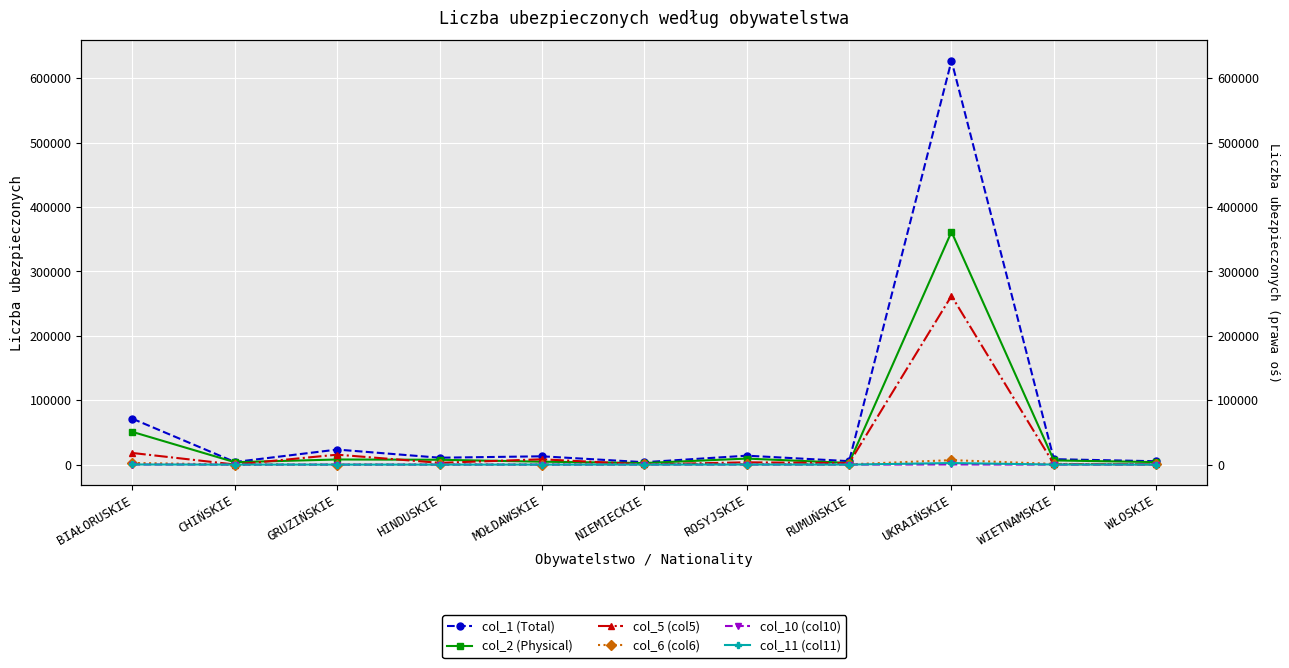

At which category does the chart reach its minimum across all series?

CHIŃSKIE